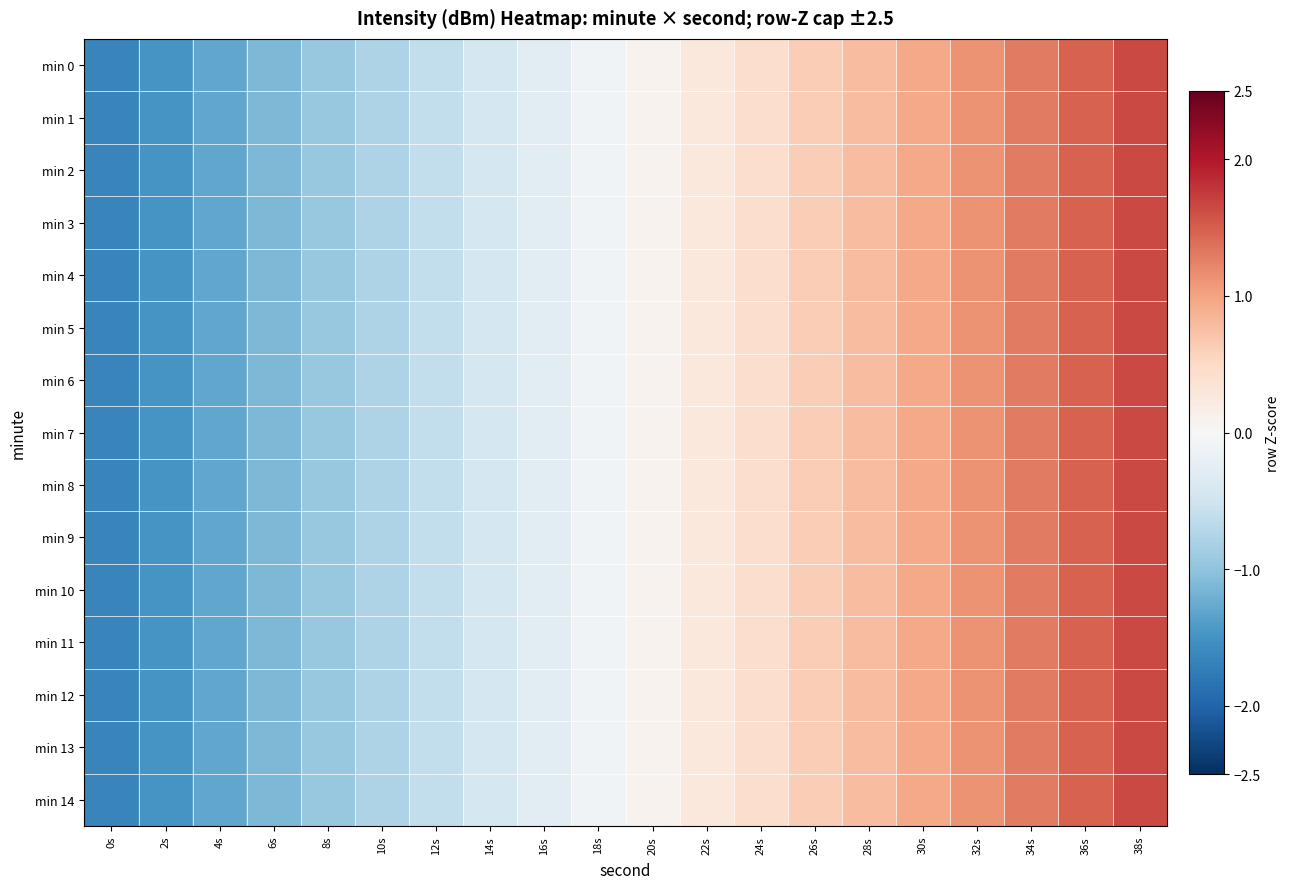

Between 16s and 18s, which series saw the biggest shift?

min 1